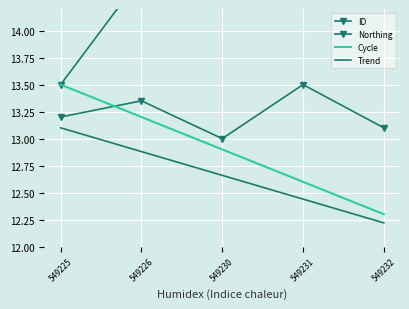

What is the difference between the second highest and second lowest values in the Cycle series?

0.6